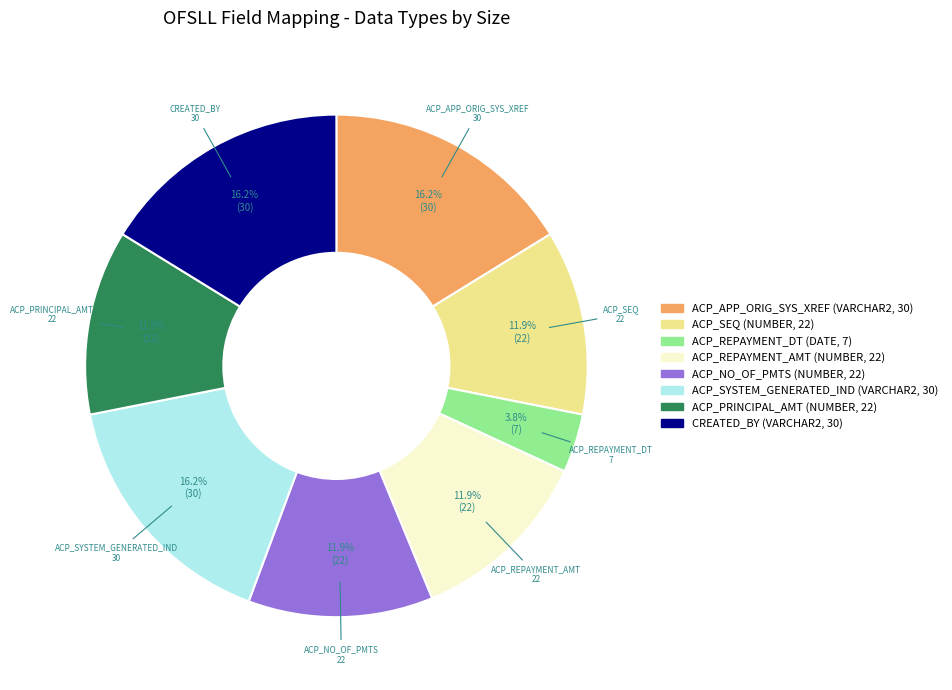

To the nearest percent, what is the difference between the largest and smallest slice percentages?

12%